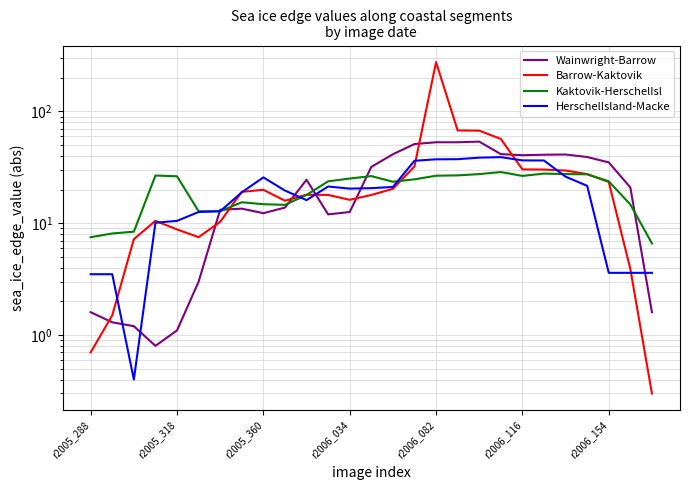

List the series in order of their peak value, lowest first.

Kaktovik-HerschelIsl, HerschelIsland-Macke, Wainwright-Barrow, Barrow-Kaktovik